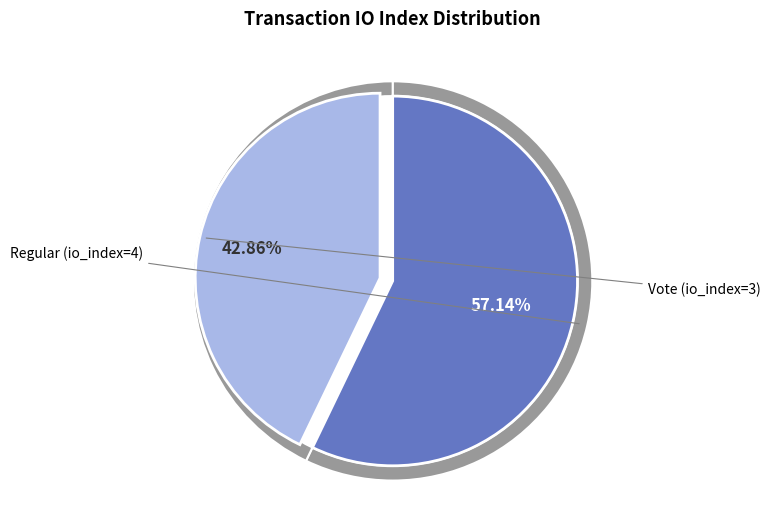

Approximately how many times larger is the value at Vote (io_index=3) compared to Regular (io_index=4)?

0.8